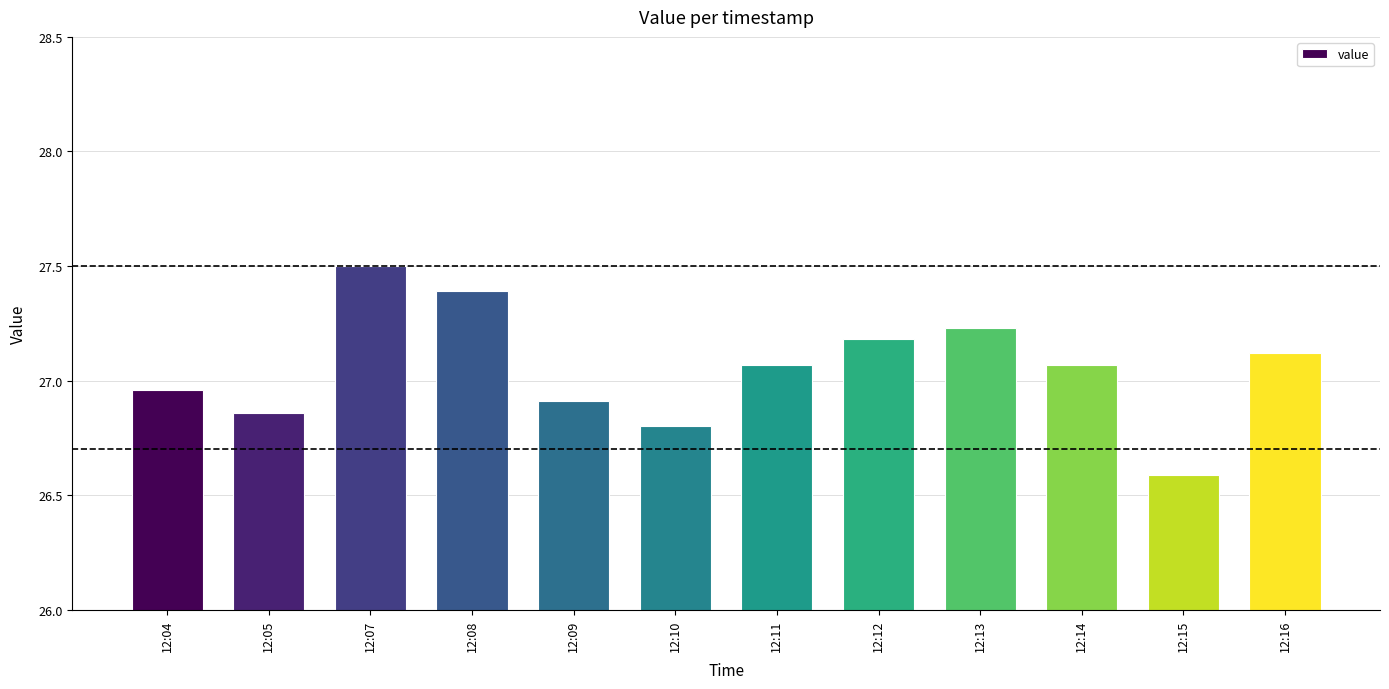

True or false: the data shows 15.5 at 12:11.

False